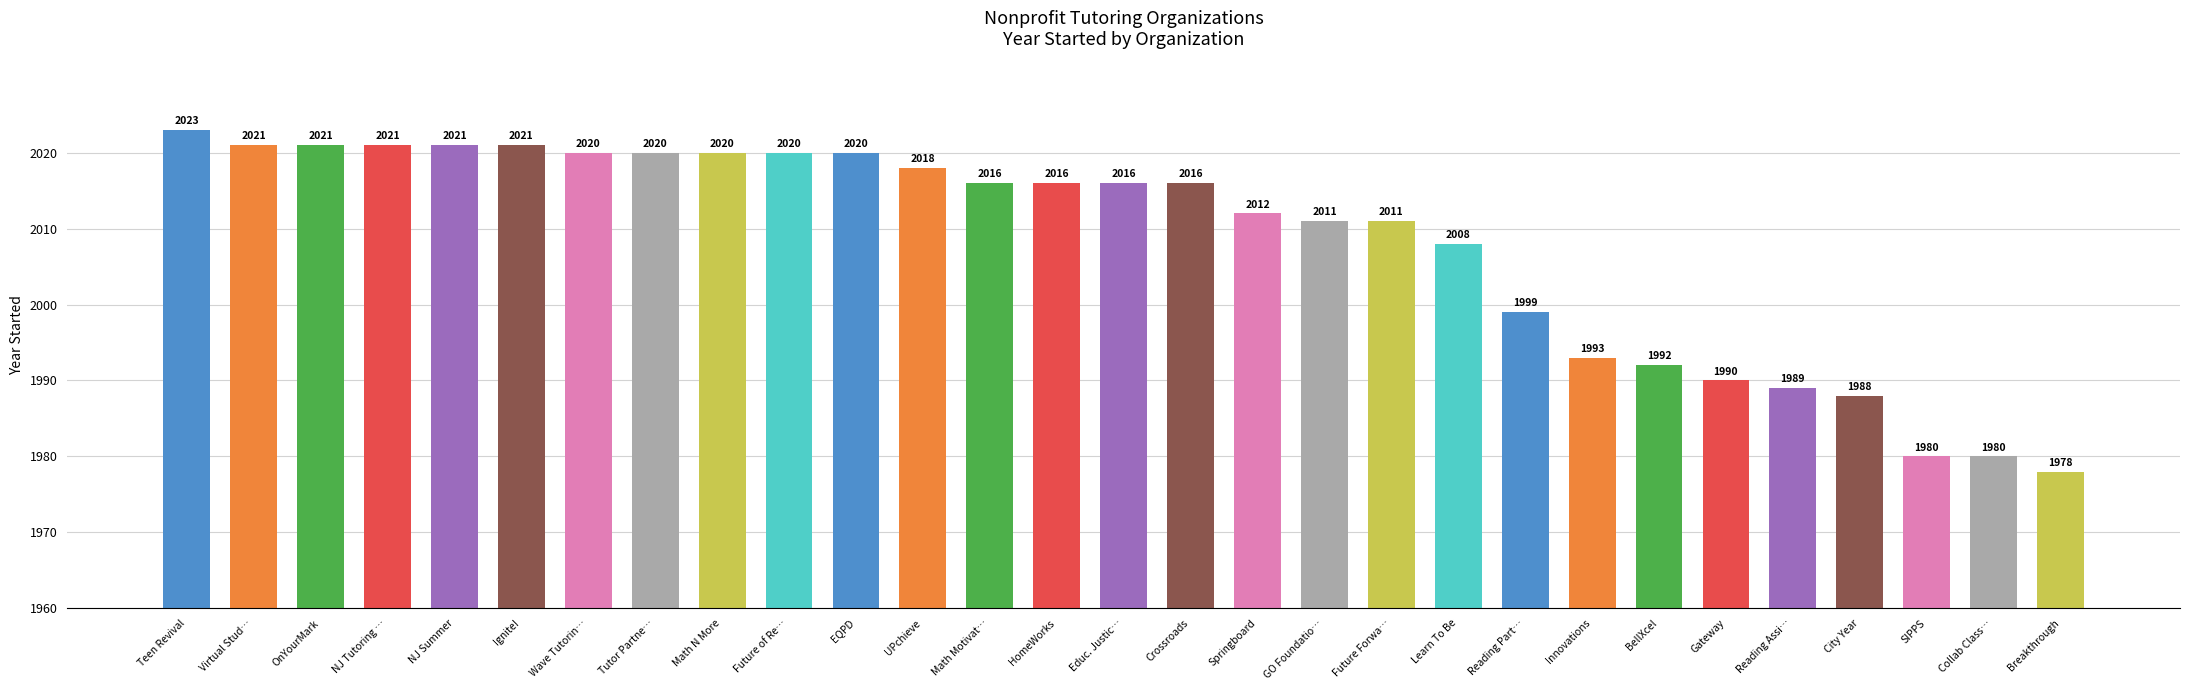

What is the difference between the second highest and minimum values?

43